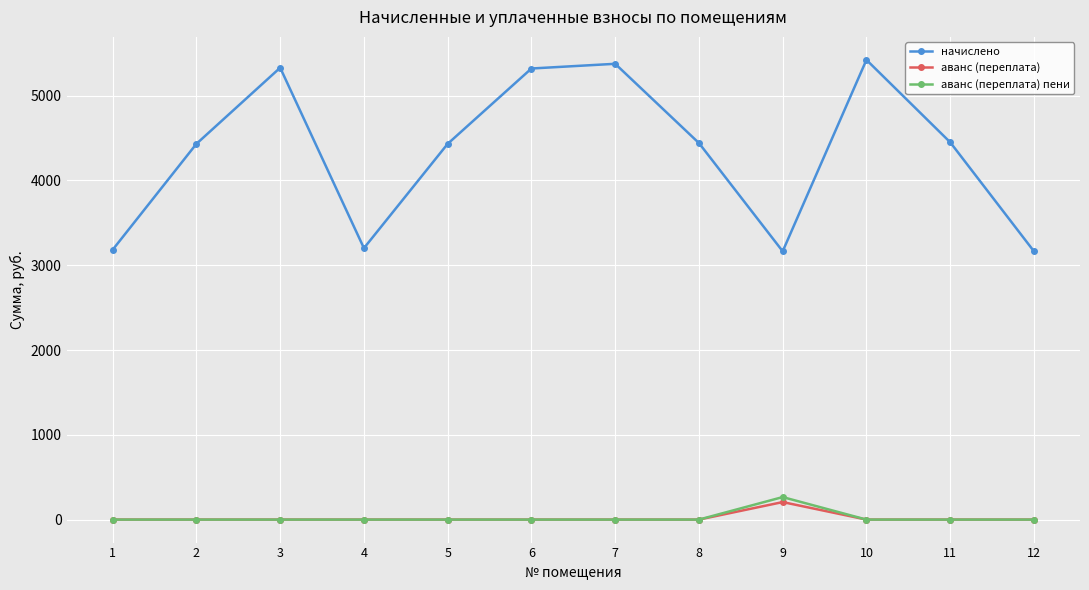

At how many categories does at least one series exceed 644?

12